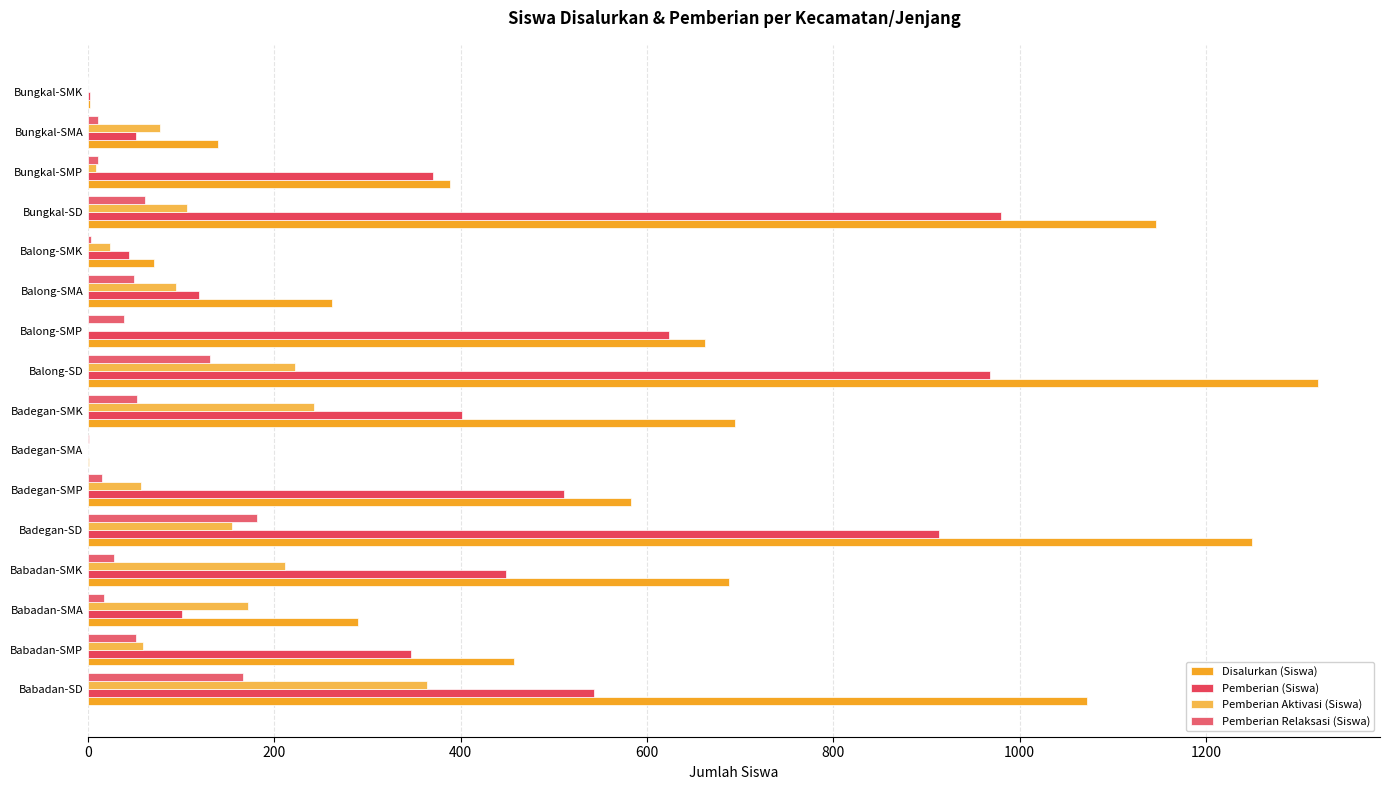

How many data points does each series have?

16